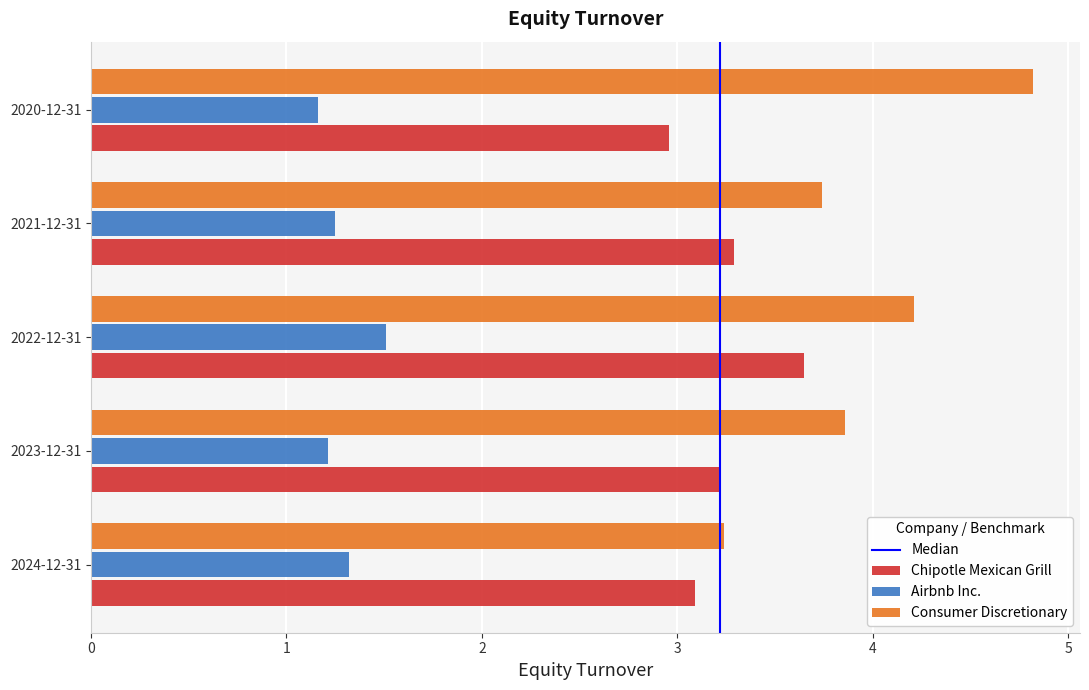

What is the maximum value shown in the chart?

4.8